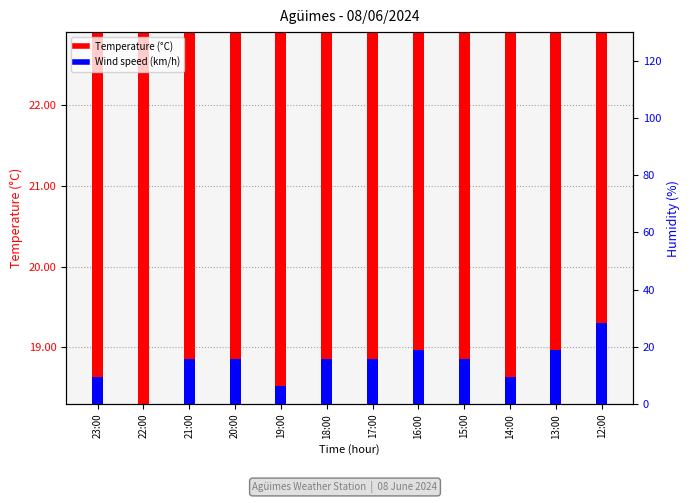

How many data points in Wind speed (km/h) are above 0?

11